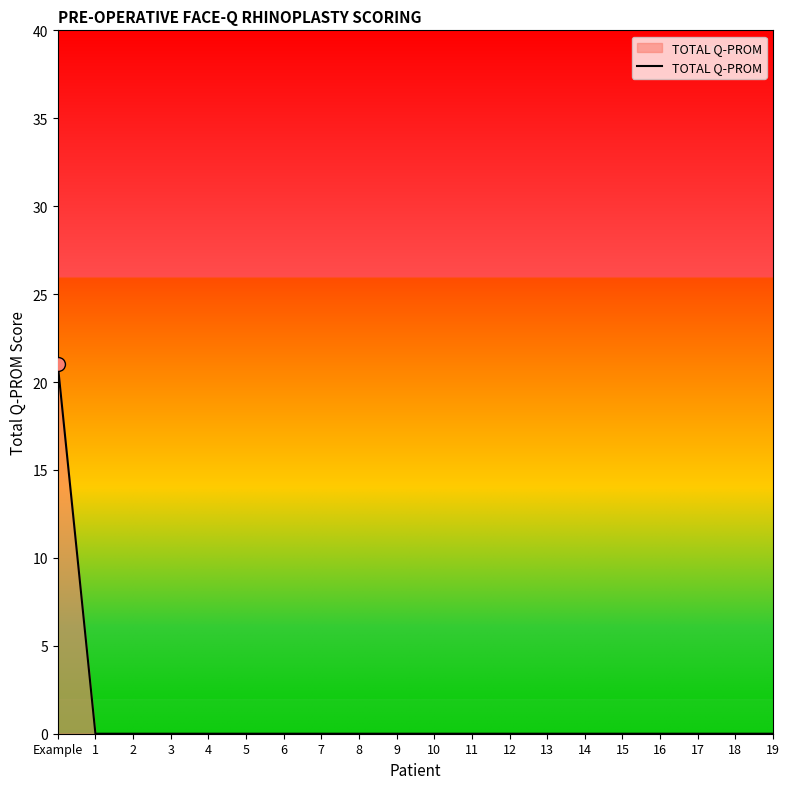

The value at 13 is -12. True or false?

False